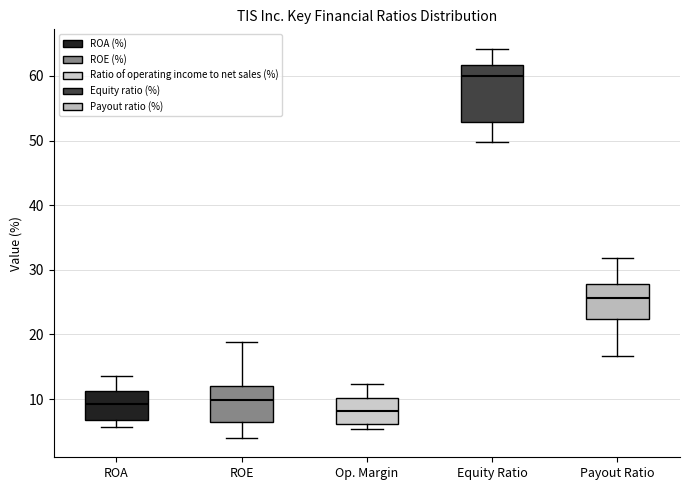

Where is the upper edge of the box for Op. Margin on the y-axis? The values are not printed on the chart, so give them approximately, as read against the axis.

10